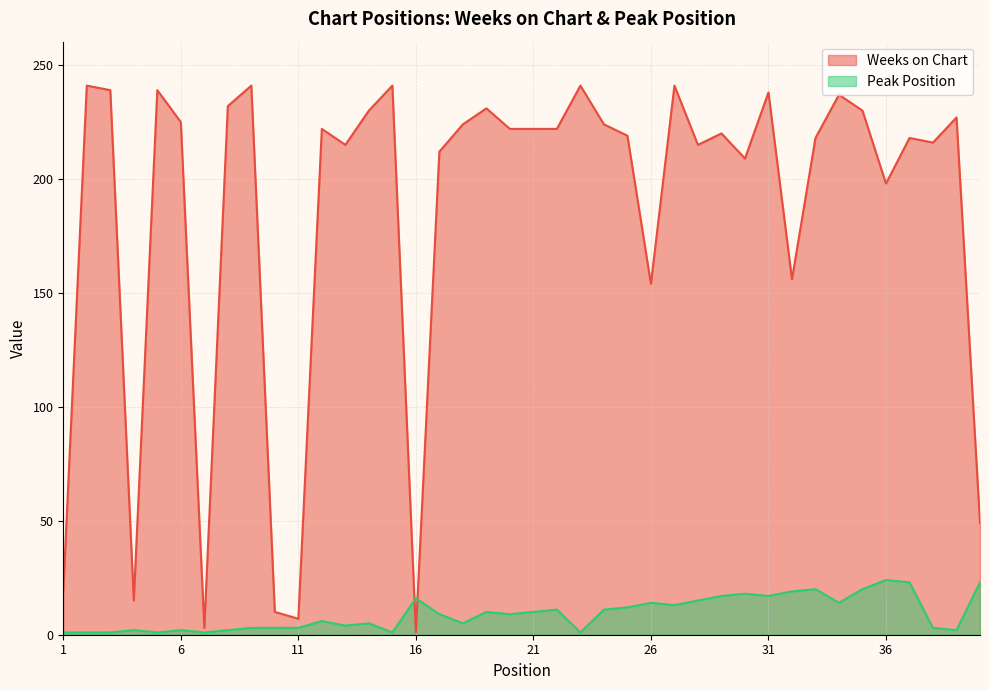

Count the number of categories in the chart.

40